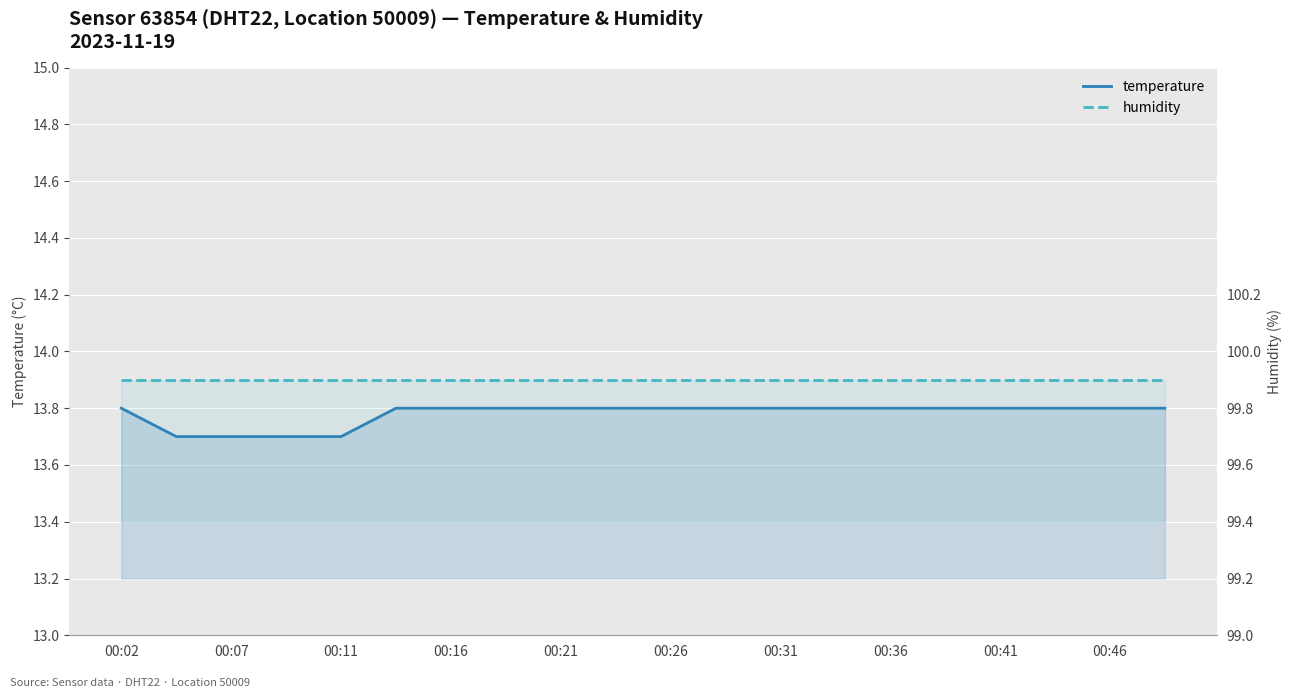

True or false: temperature and humidity cross at least once.

False